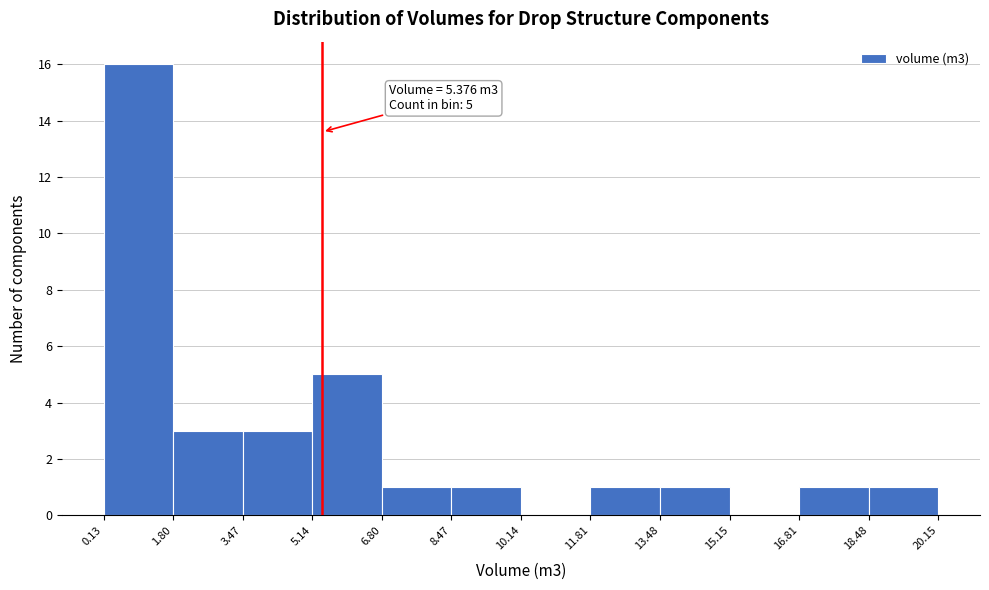

Over which range of the x-axis is the bar tallest?

0.13 to 1.80